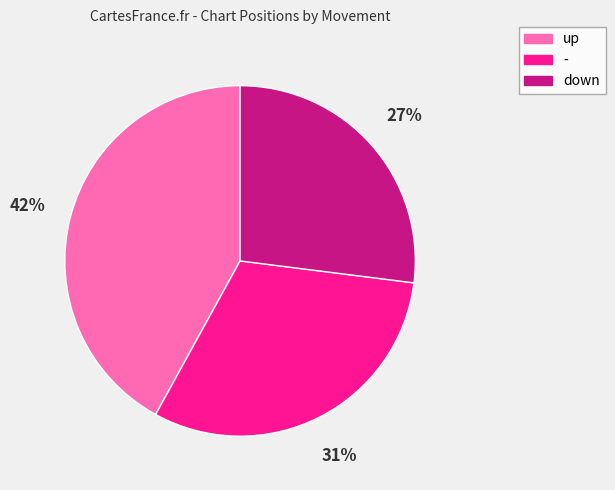

Which has a higher value, down or -?

-